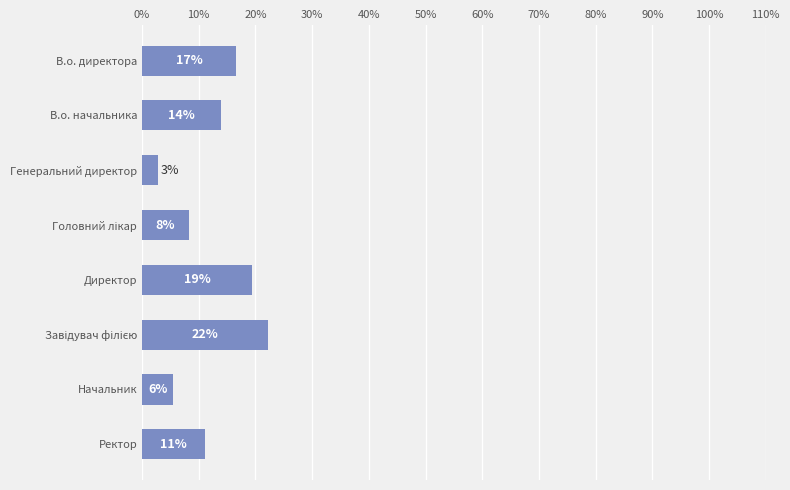

Are the bars grouped side by side (vs. stacked)?

No